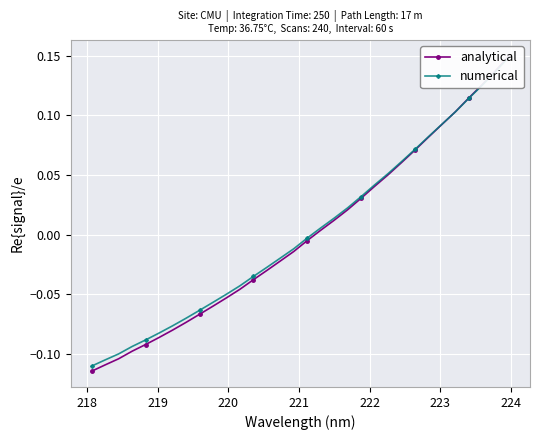

Which series has the largest range (max minus min)?

analytical